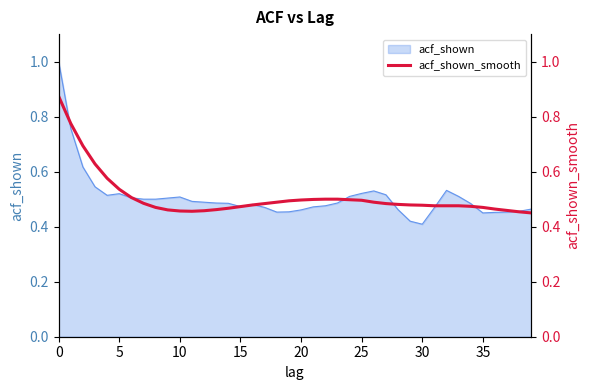

What is the average value?

0.5